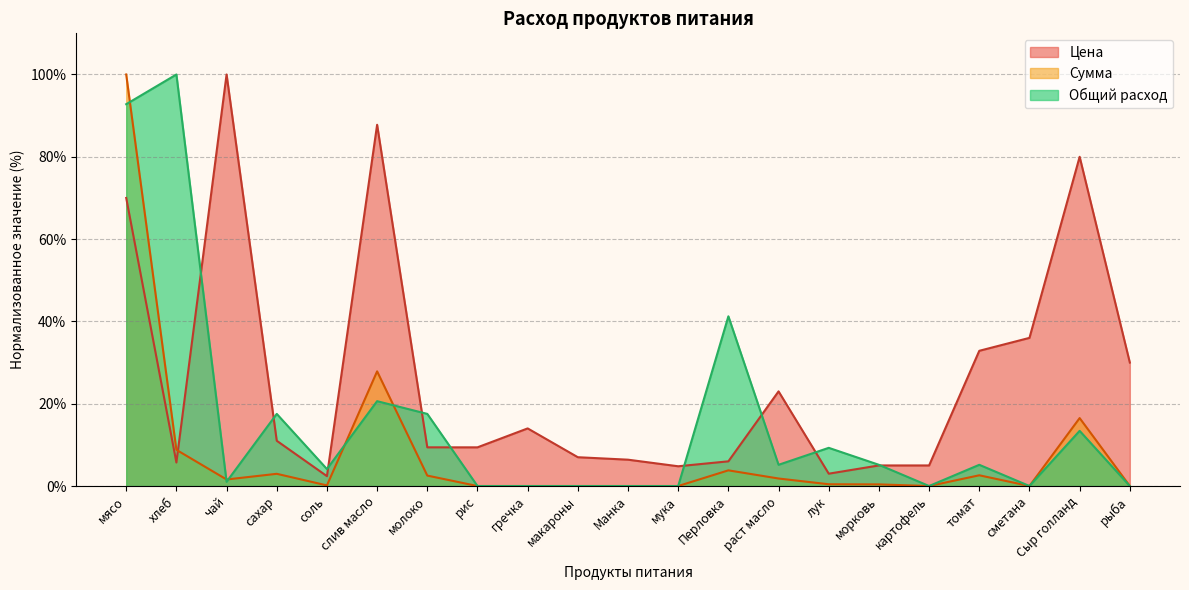

At which label is Цена closest to 51?

сметана